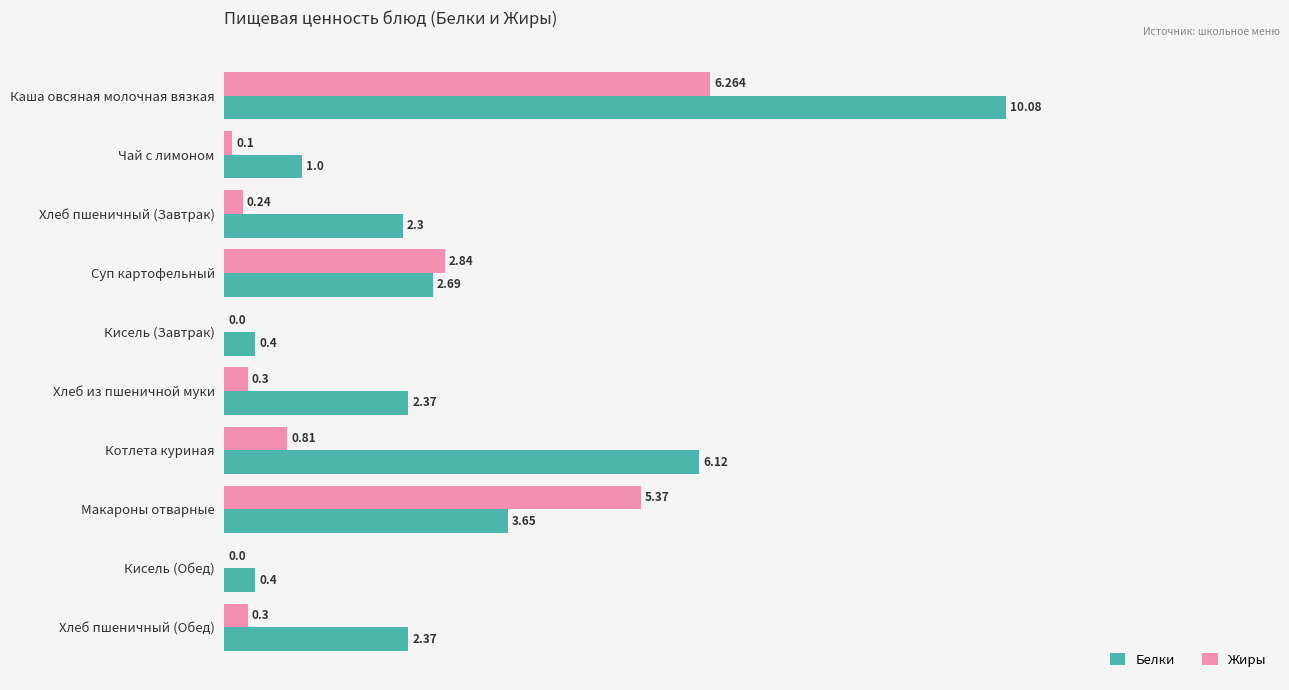

Between Чай с лимоном and Котлета куриная, which series saw the biggest shift?

Белки